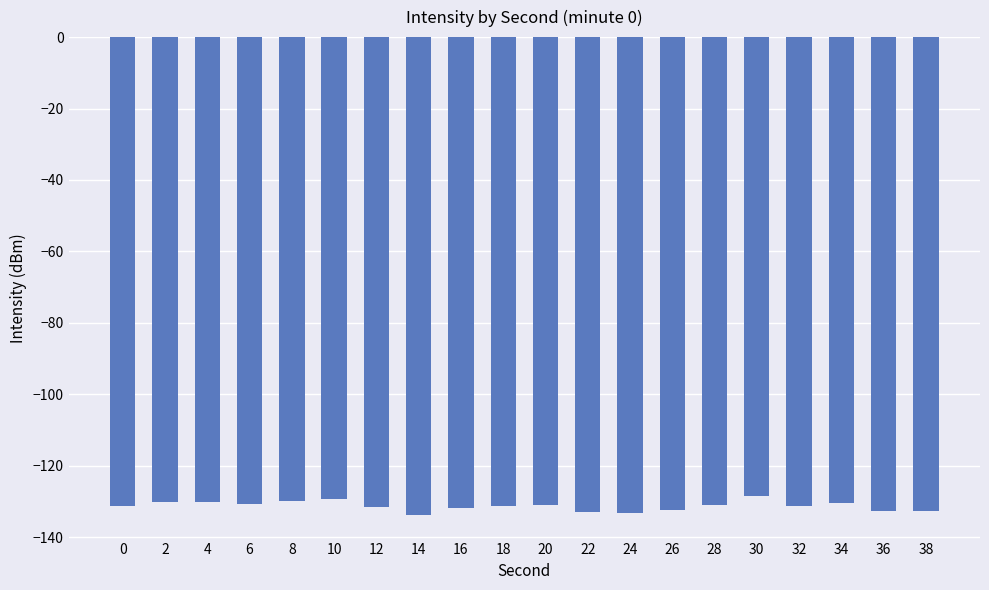

What is the value of the 9th bar from the left?

-131.8